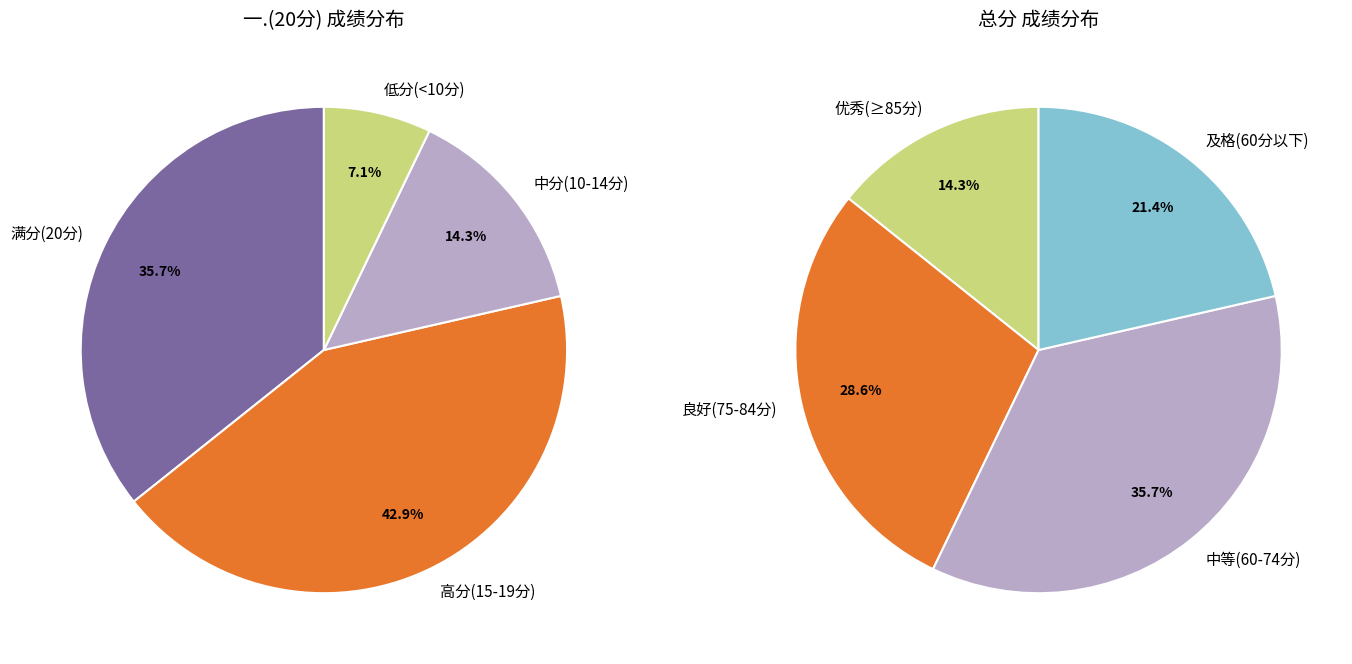

Does 马萌萌 represent more than half of the total?

No